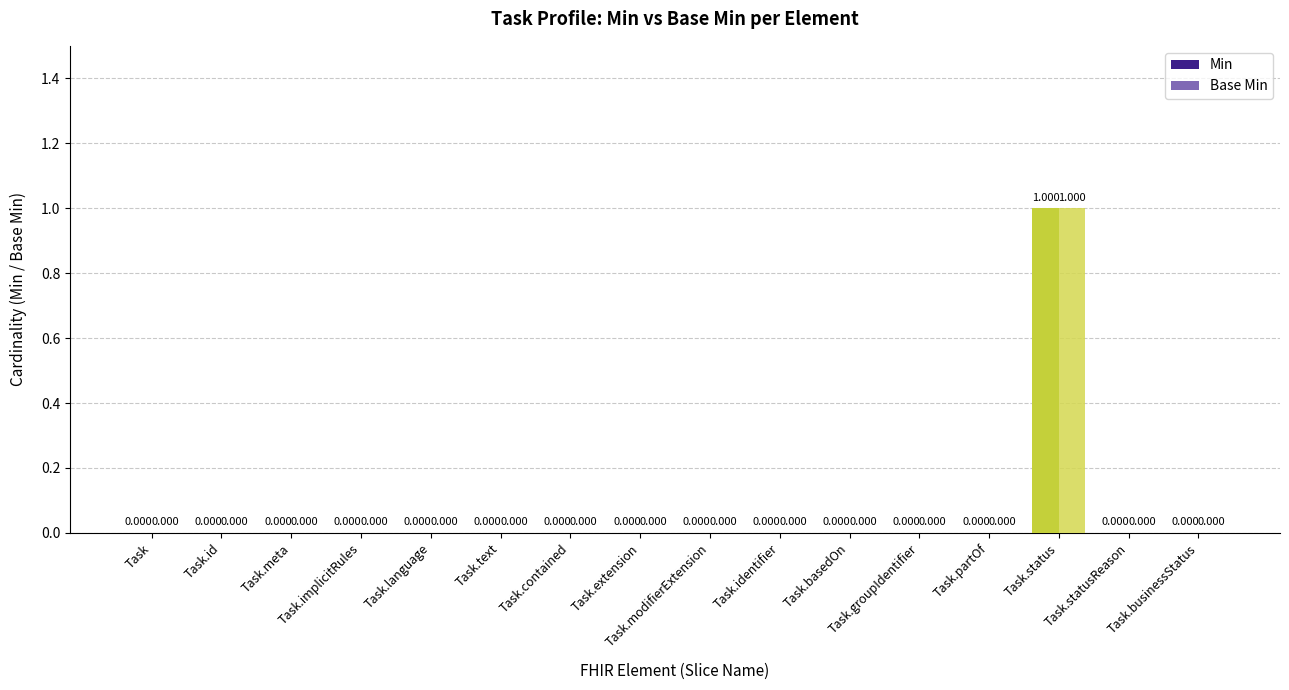

Is the value of Base Min at Task.status greater than the value of Min at Task.businessStatus?

Yes